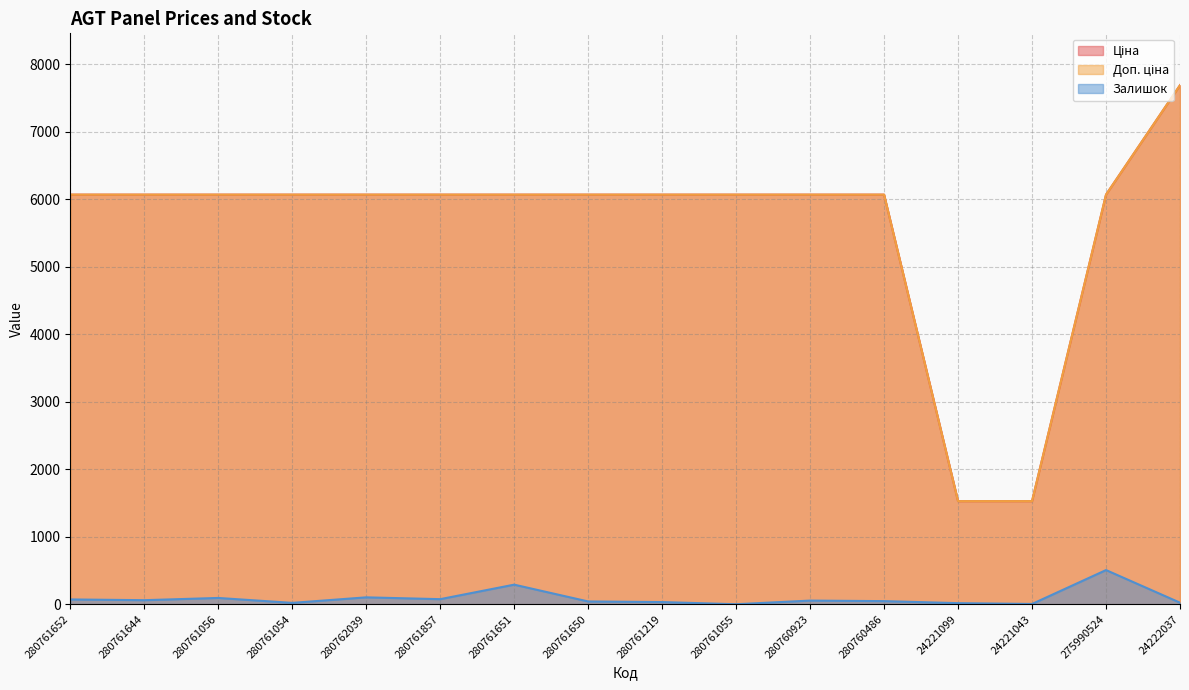

What is the sum of the Залишок values at 24222037 and 280761651?

313.0